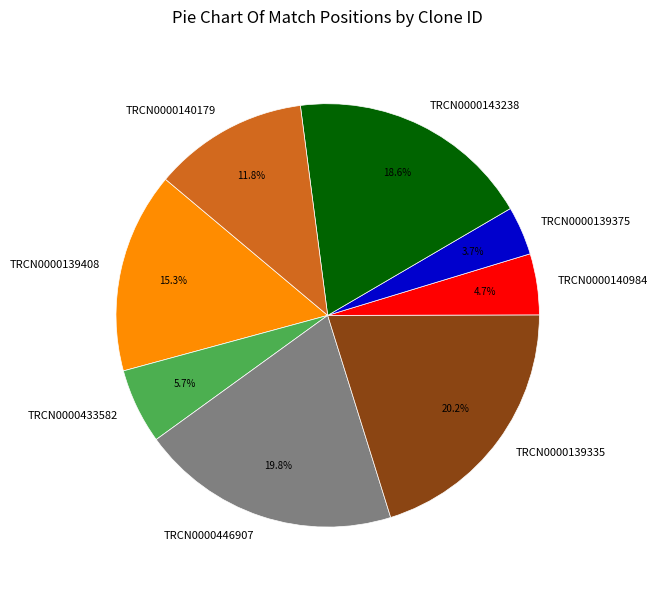

The TRCN0000433582 slice represents 1% of the pie. True or false?

False